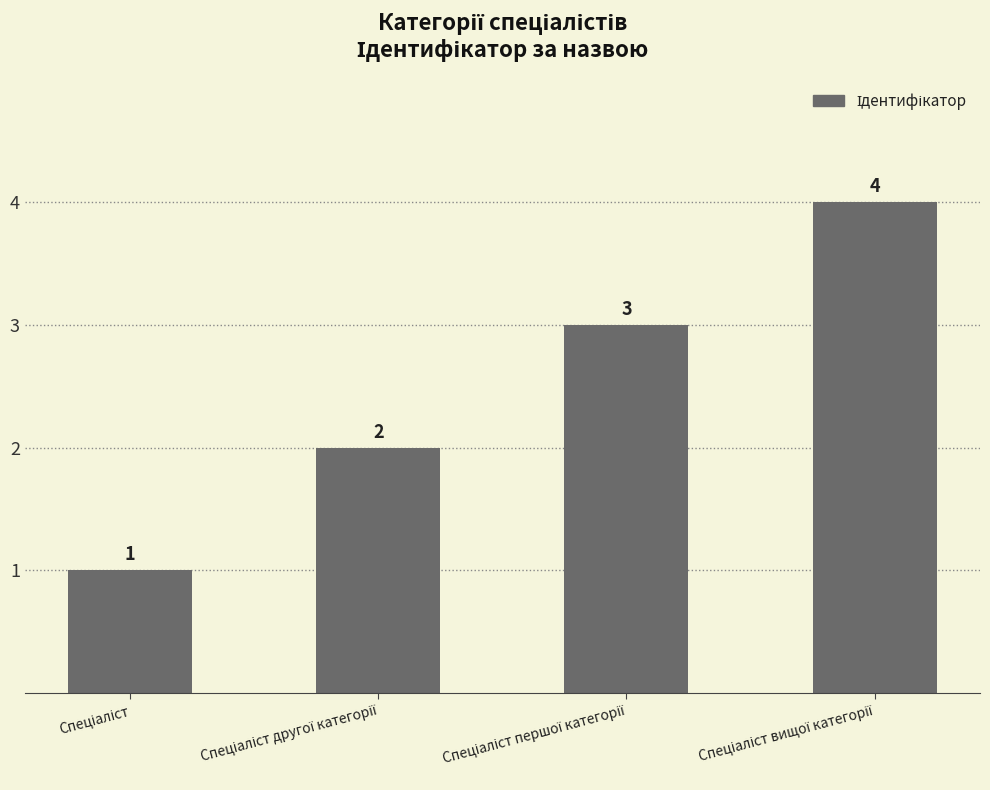

How many bars are there in total?

4